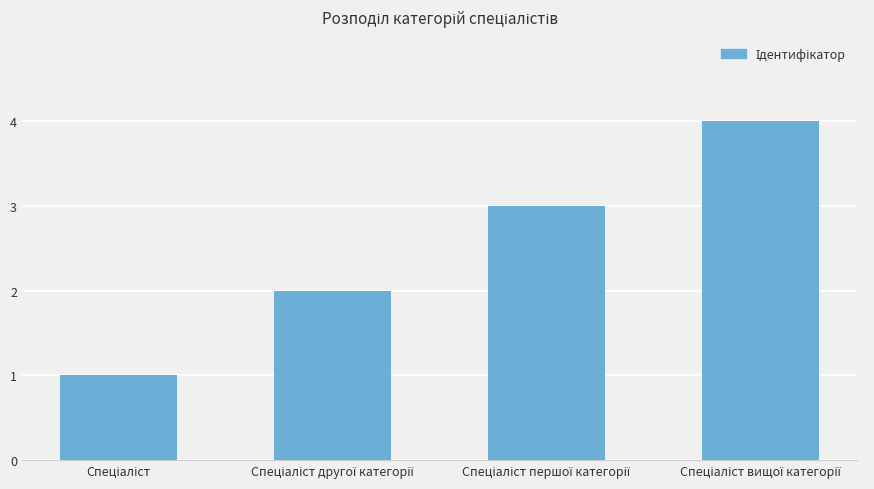

What is the maximum value shown in the chart?

4